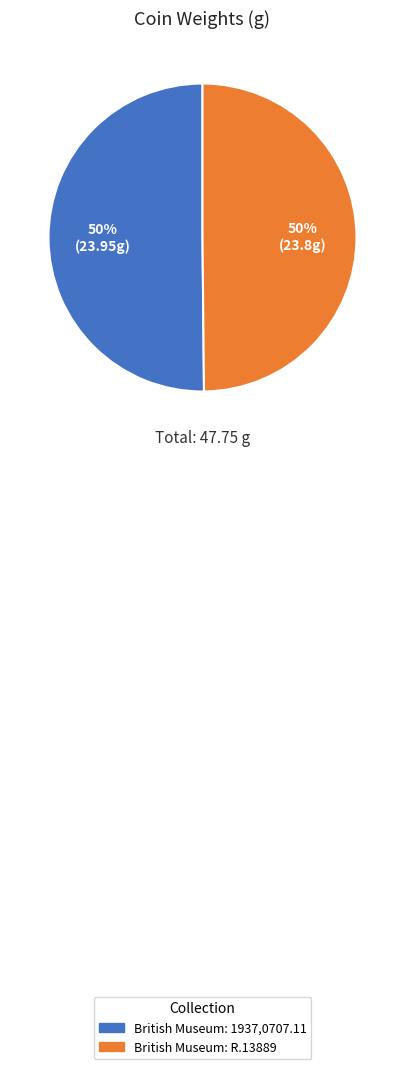

What is the ratio of the value at British Museum: 1937,0707.11 to the value at British Museum: R.13889?

1.0